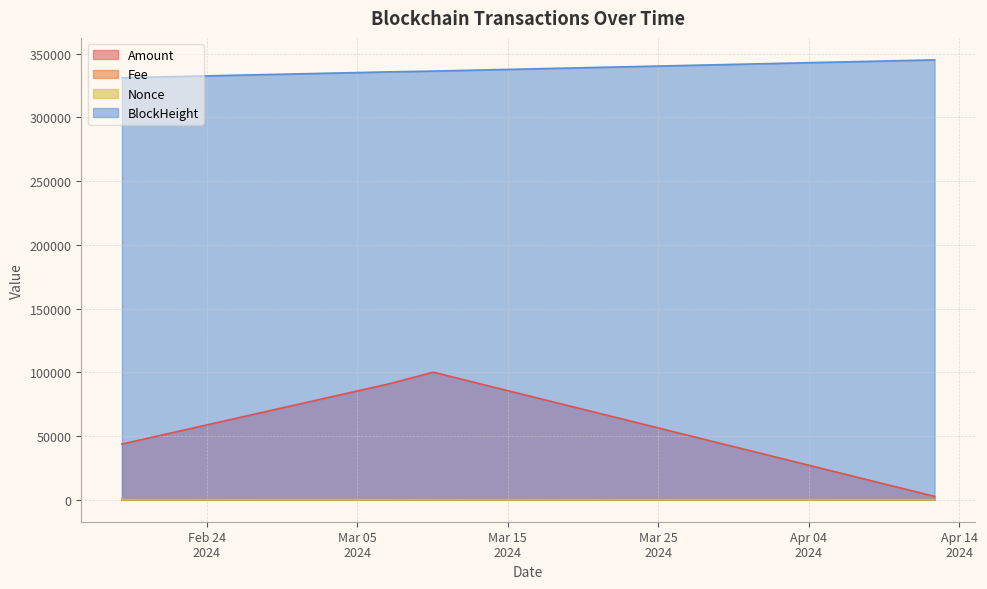

At 2024-03-07 02:33:00, list the series in order from smallest to largest.

Fee, Nonce, Amount, BlockHeight